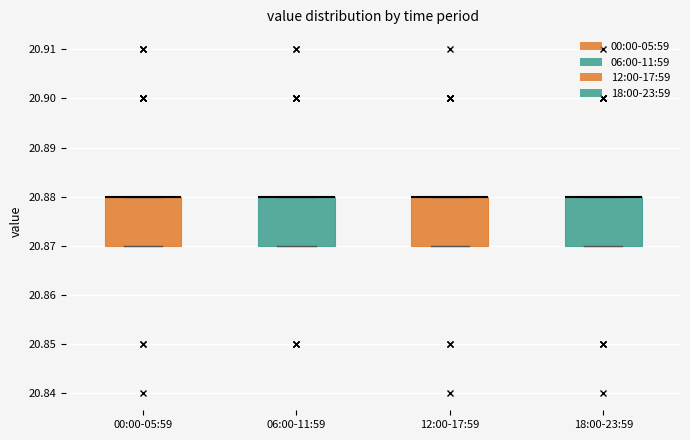

Where is the lower edge of the box for 18:00-23:59 on the y-axis? The values are not printed on the chart, so give them approximately, as read against the axis.

20.87